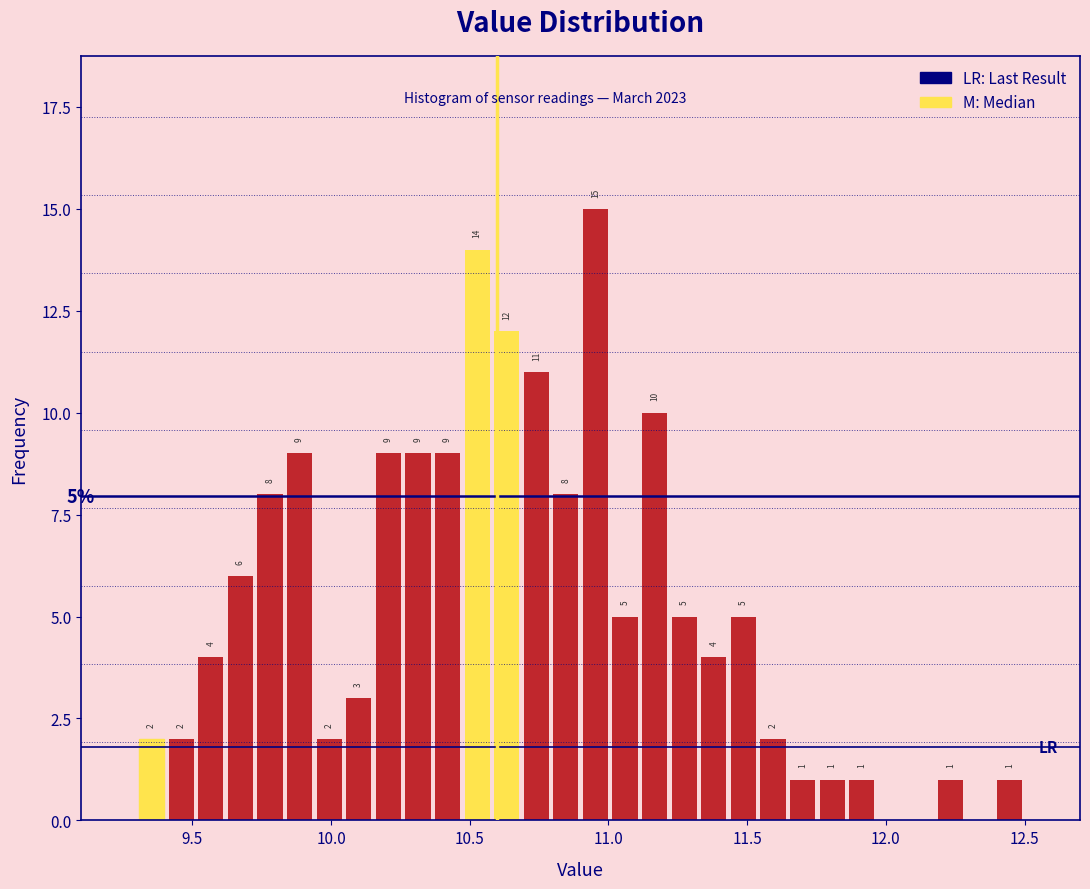

Around what value on the x-axis is the tallest bar? Give the approximate position of its centre, as read against the axis.

10.95